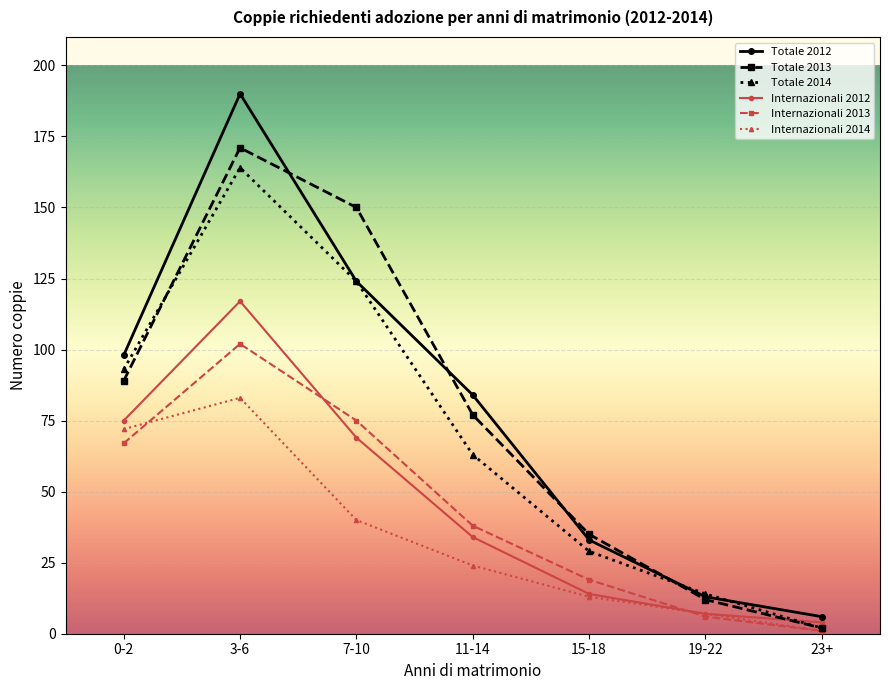

What is the maximum value shown in the chart?

190